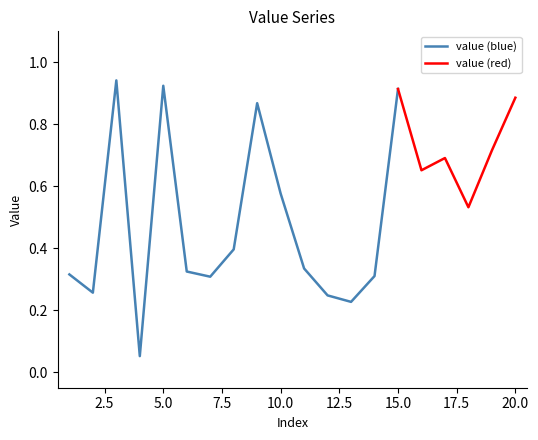

Does the chart have visible grid lines?

No